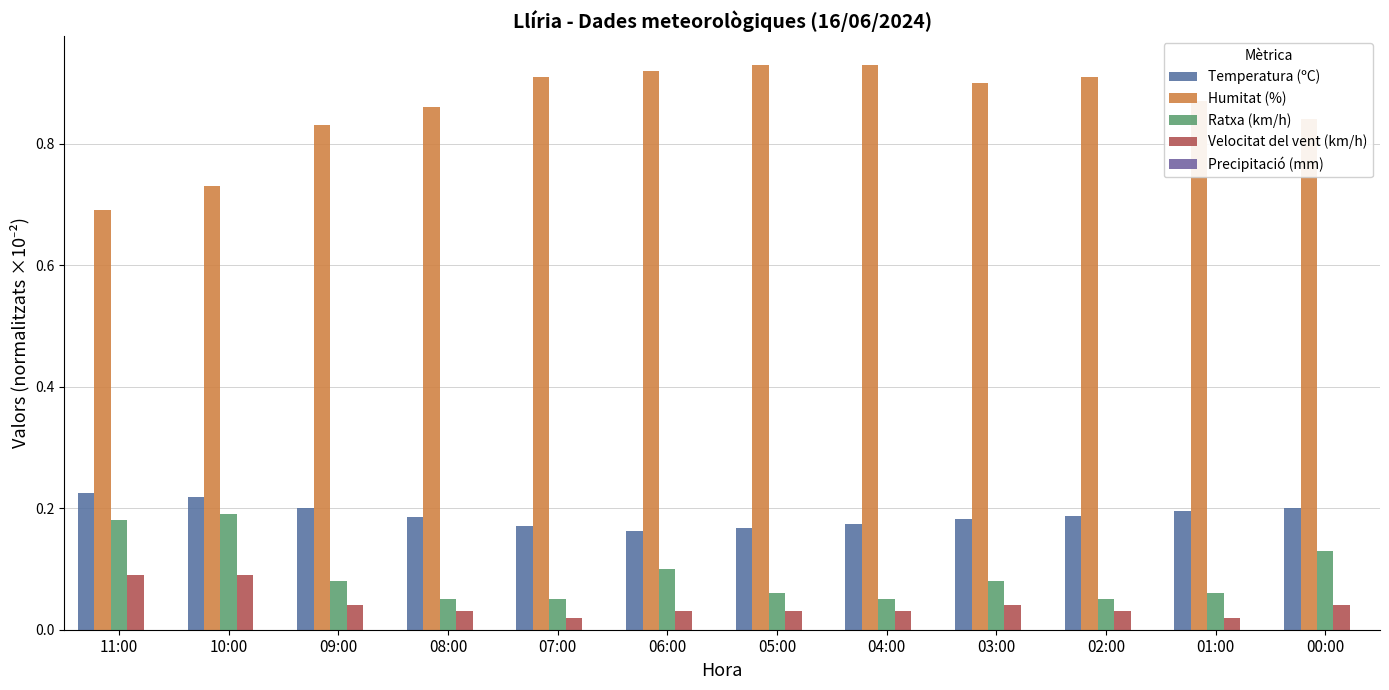

What value does the Humitat (%) series have at 08:00?

0.9